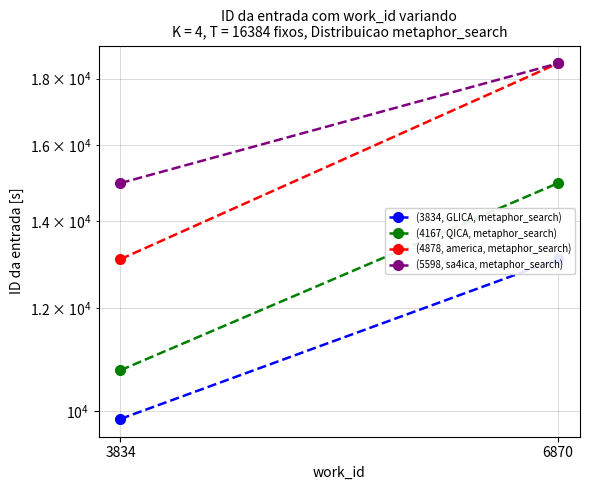

At which category does the chart reach its peak across all series?

6870